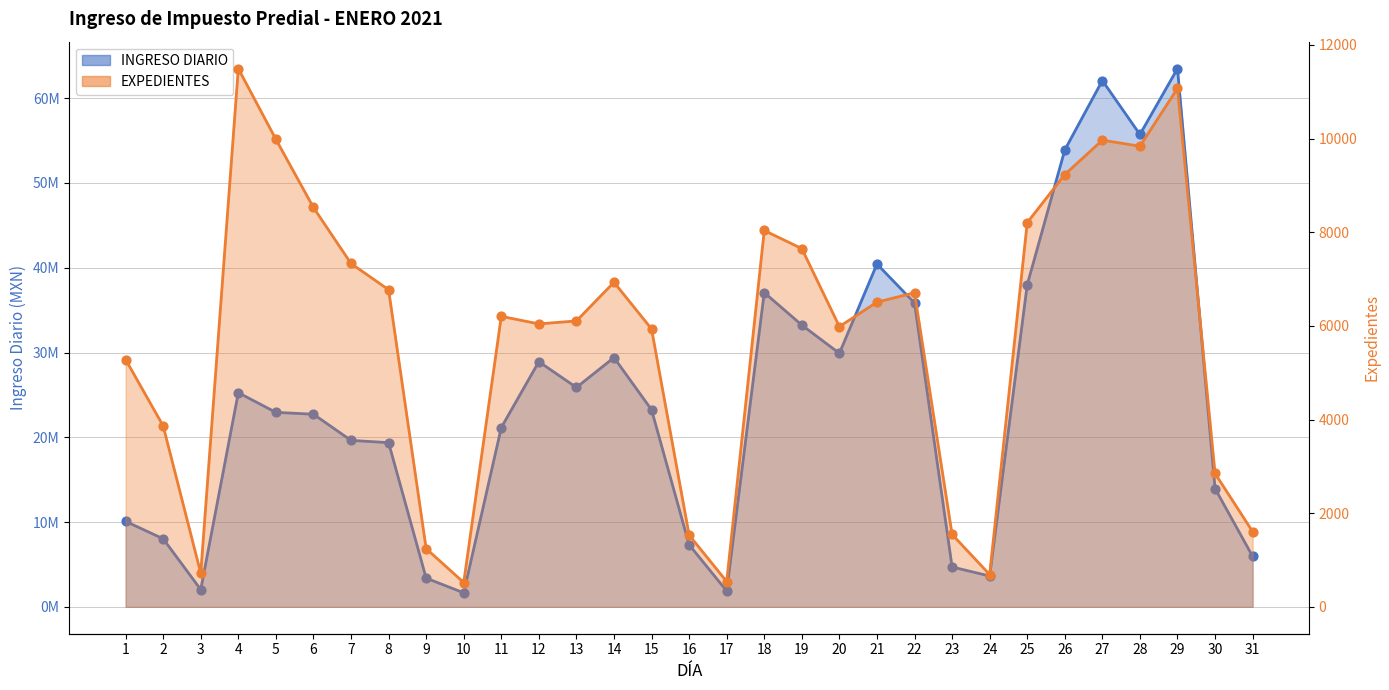

Which series contains the highest Y value?

INGRESO DIARIO